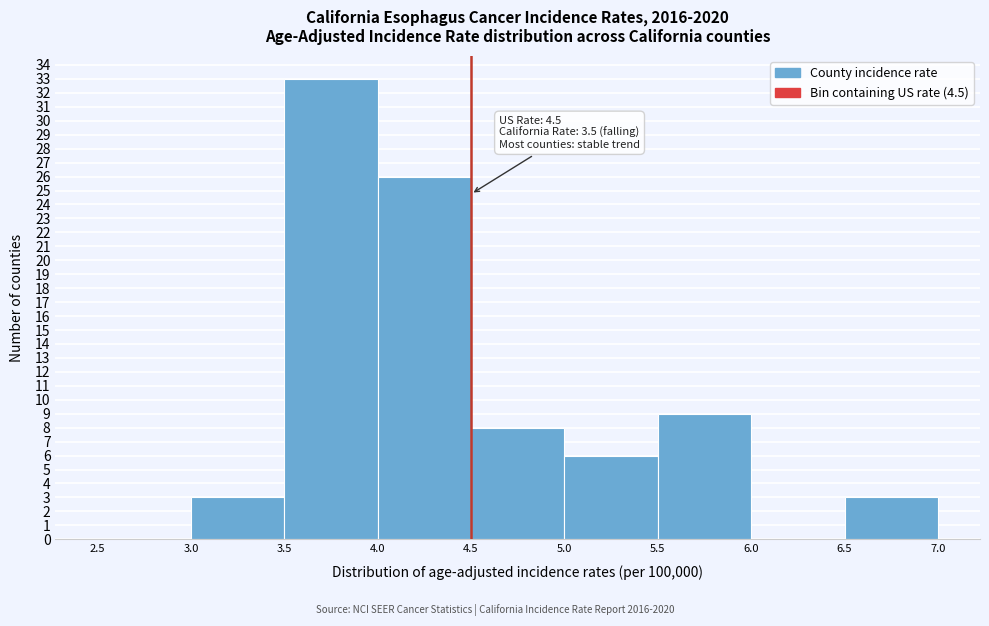

Over which range of the x-axis is the bar tallest?

3.5 to 4.0